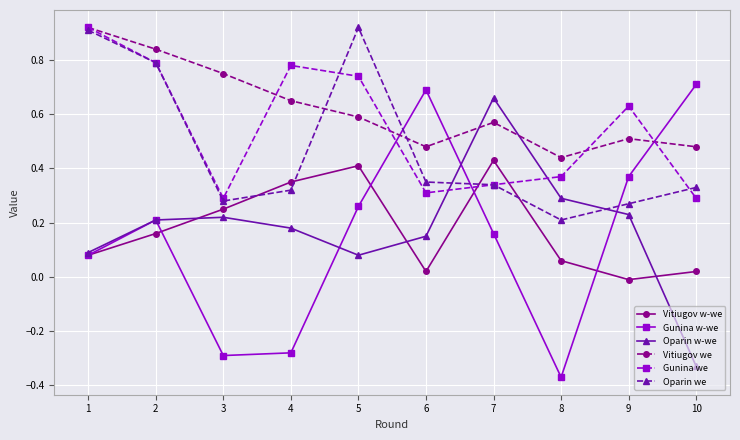

Between 3 and 7, which series saw the biggest shift?

Gunina w-we